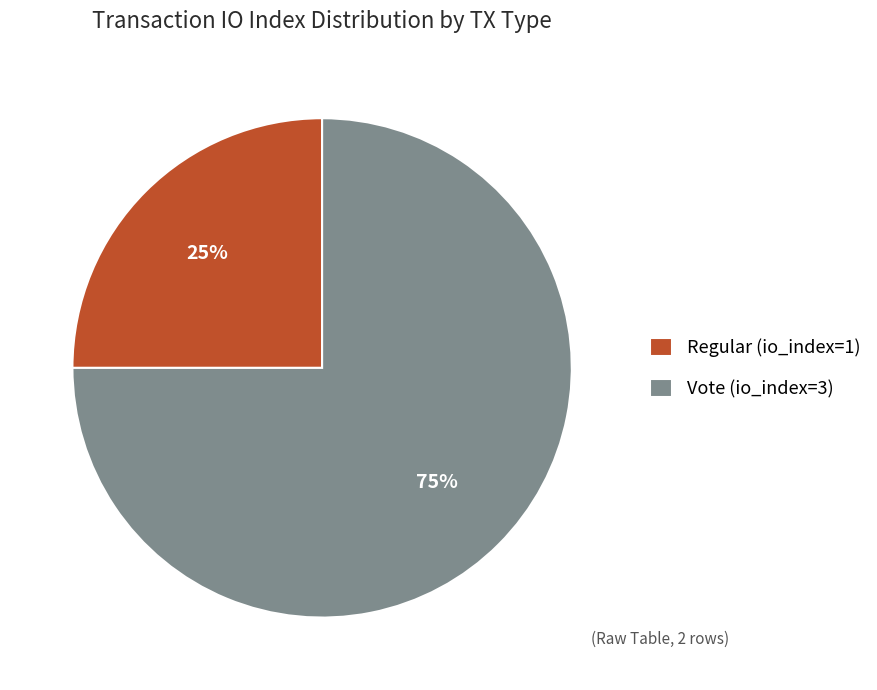

Between Vote (io_index=3) and Regular (io_index=1), which is larger?

Vote (io_index=3)